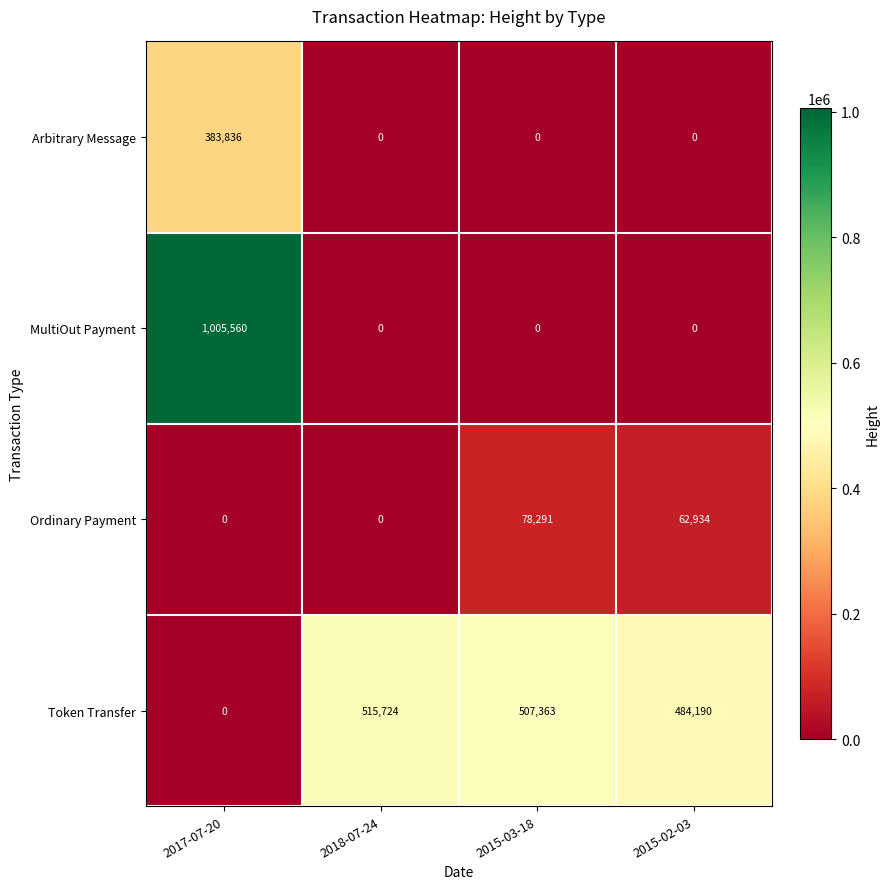

How many distinct data groups are displayed?

4